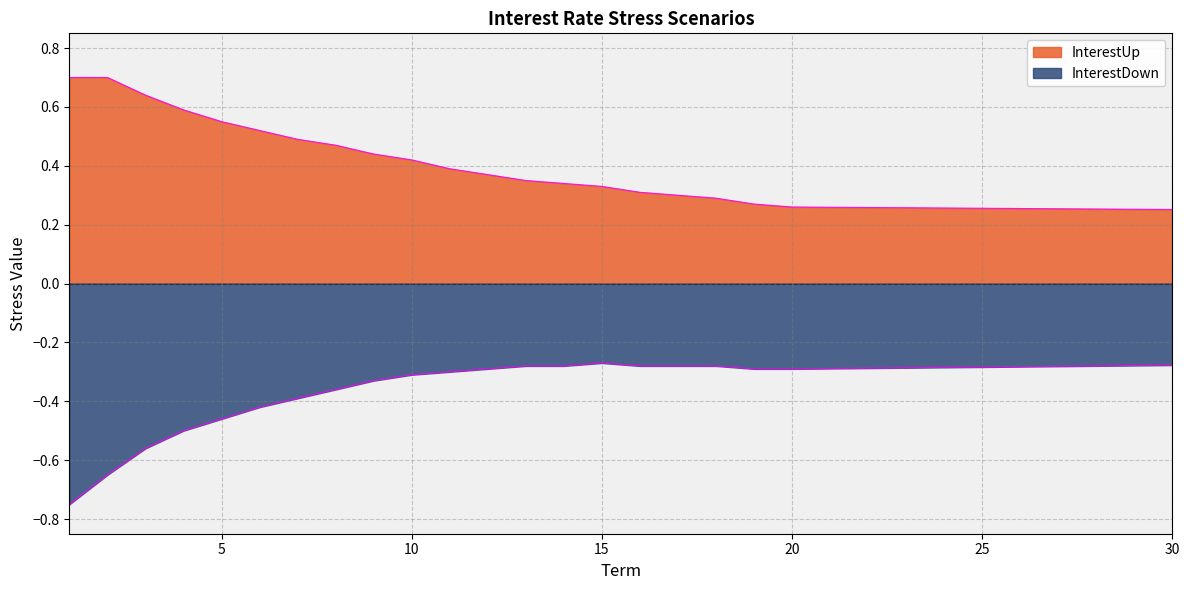

Reading left to right, transcribe all the data shown in this chart.

InterestUp: 1=0.7	2=0.7	3=0.6	4=0.6	5=0.6	6=0.5	7=0.5	8=0.5	9=0.4	10=0.4	11=0.4	12=0.4	13=0.3	14=0.3	15=0.3	16=0.3	17=0.3	18=0.3	19=0.3	20=0.3	21=0.3	22=0.3	23=0.3	24=0.3	25=0.3	26=0.3	27=0.3	28=0.3	29=0.3	30=0.3
InterestDown: 1=-0.8	2=-0.7	3=-0.6	4=-0.5	5=-0.5	6=-0.4	7=-0.4	8=-0.4	9=-0.3	10=-0.3	11=-0.3	12=-0.3	13=-0.3	14=-0.3	15=-0.3	16=-0.3	17=-0.3	18=-0.3	19=-0.3	20=-0.3	21=-0.3	22=-0.3	23=-0.3	24=-0.3	25=-0.3	26=-0.3	27=-0.3	28=-0.3	29=-0.3	30=-0.3